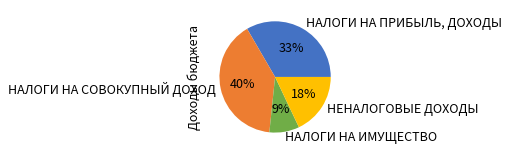

What is the ratio of the value at НЕНАЛОГОВЫЕ ДОХОДЫ to the value at НАЛОГИ НА ПРИБЫЛЬ, ДОХОДЫ?

0.5